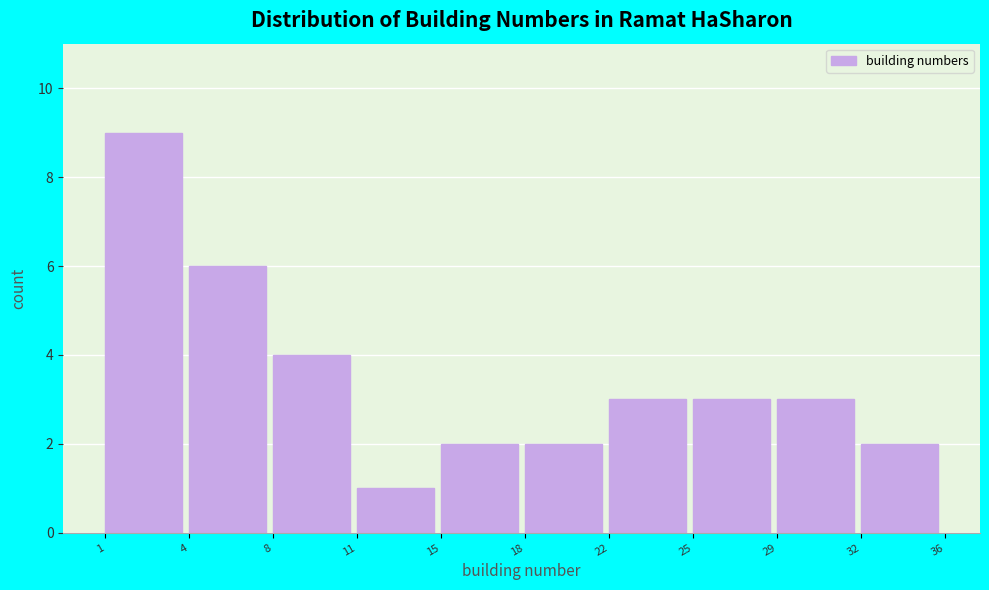

Reading left to right, extract all data points from this chart.

1=9	4=6	8=4	11=1	15=2	18=2	22=3	25=3	29=3	32=2